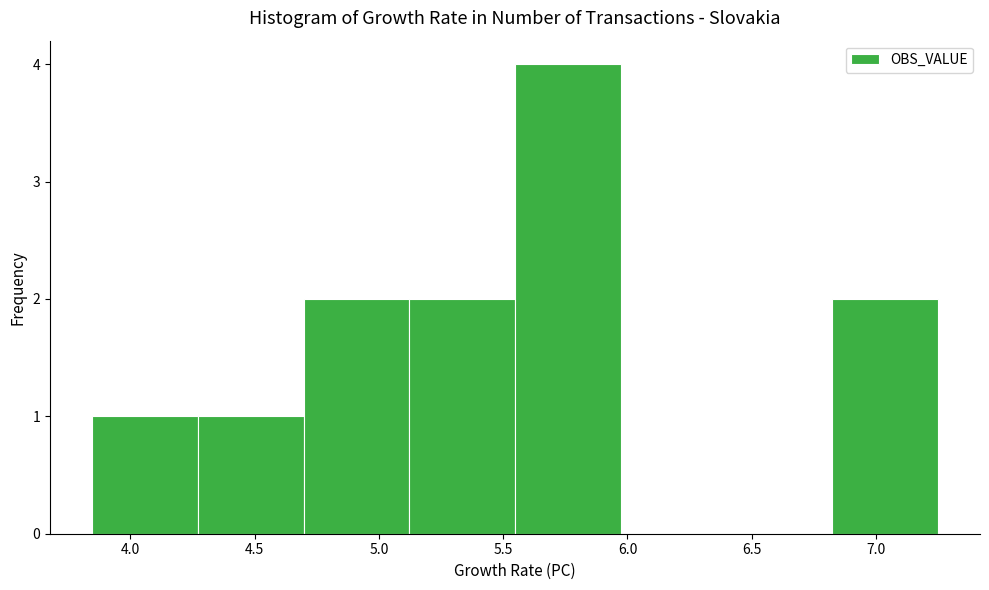

How tall is the bar that spans 3.85 to 4.25 on the x-axis? Neither the bar edges nor the heights are printed on the chart, so give them approximately, as read against the axes.

1